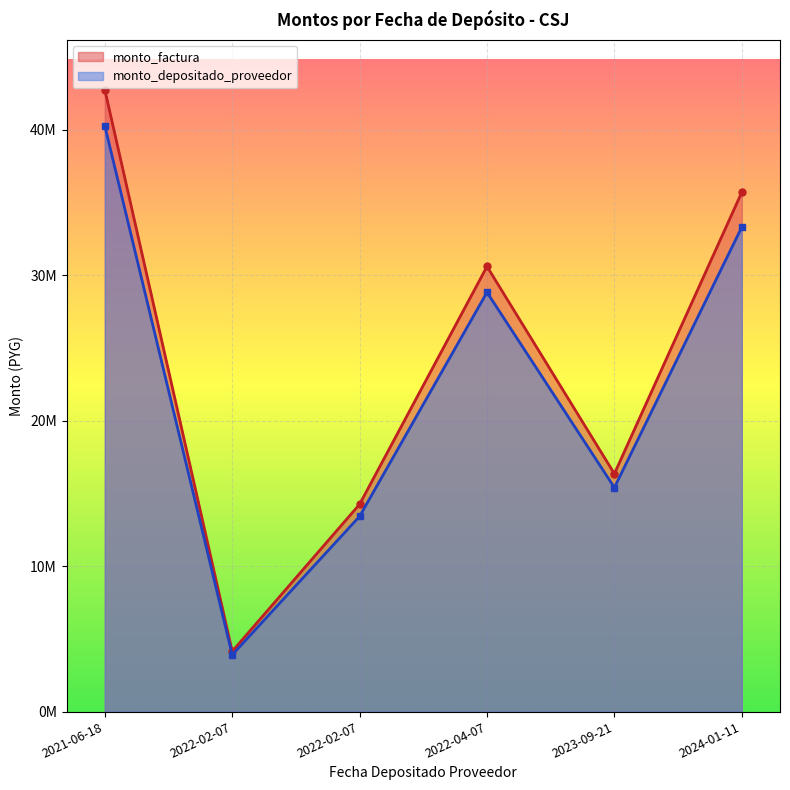

Reading right to left, transcribe all the data shown in this chart.

monto_factura: 35700000	16350000	30600000	14250000	4140000	42750000
monto_depositado_proveedor: 33303556	15400511	28822975	13422463	3899579	40267391